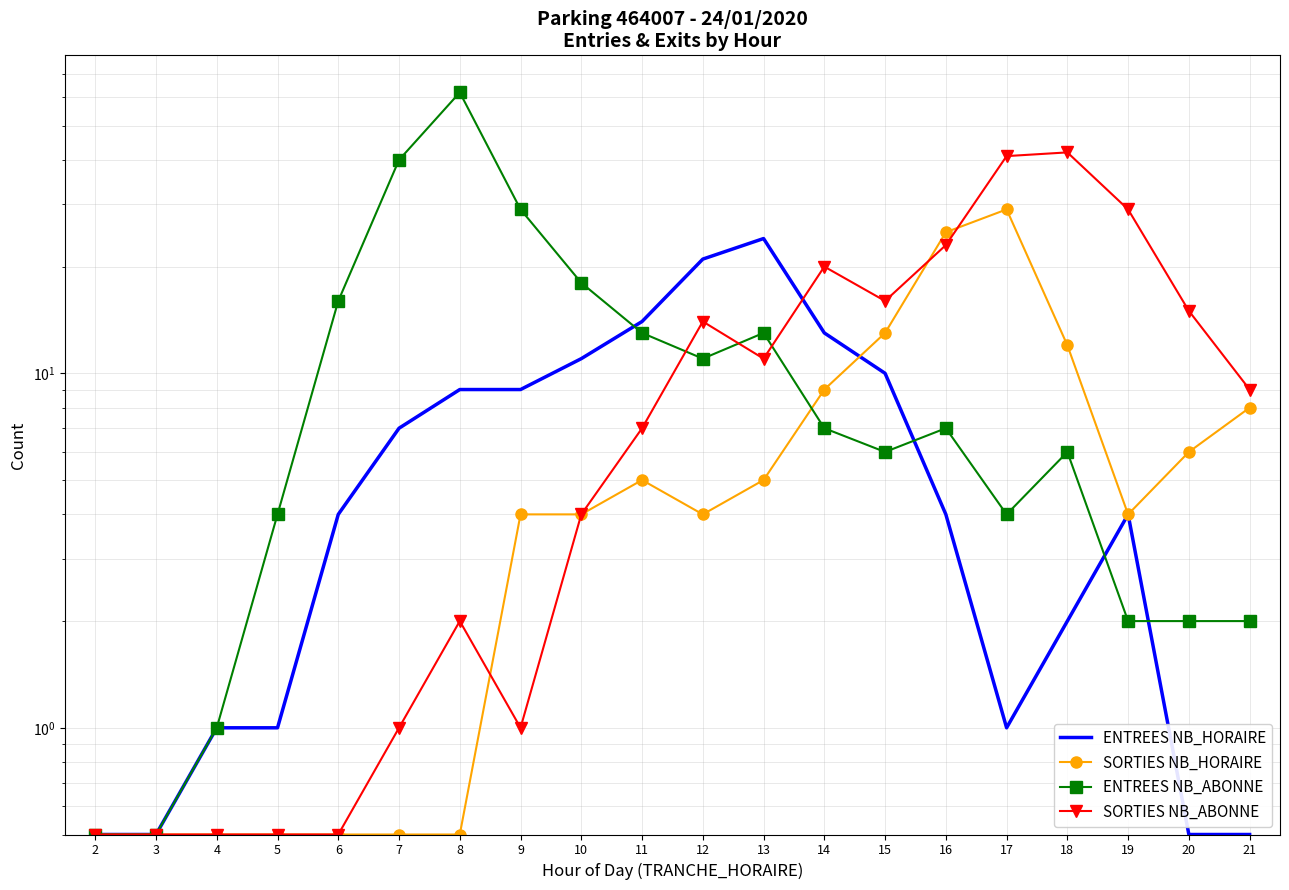

What is the average value of the SORTIES NB_ABONNE series?

11.9